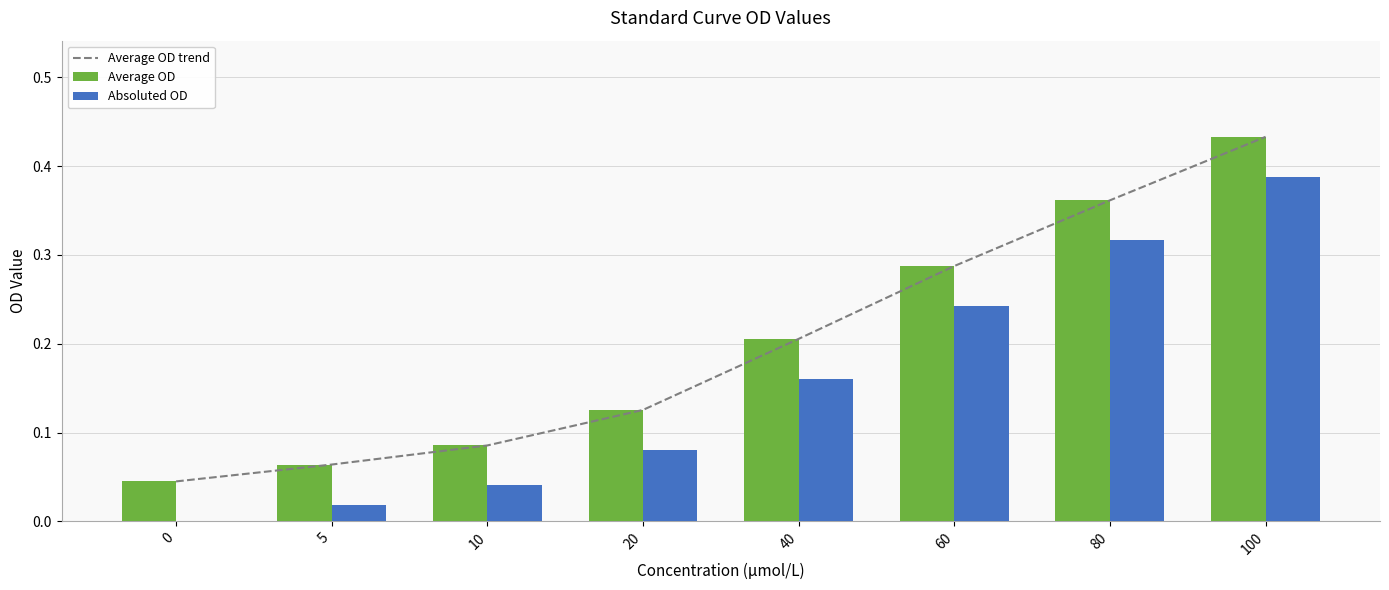

Rank the series by their maximum value, from highest to lowest.

Average OD trend, Average OD, Absoluted OD